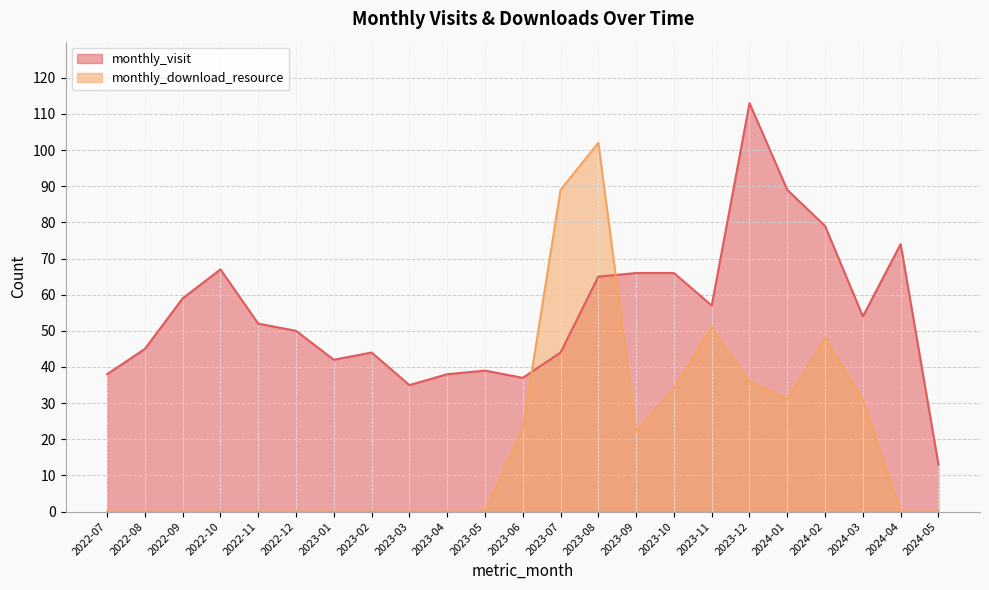

How many lines are shown in the chart?

2